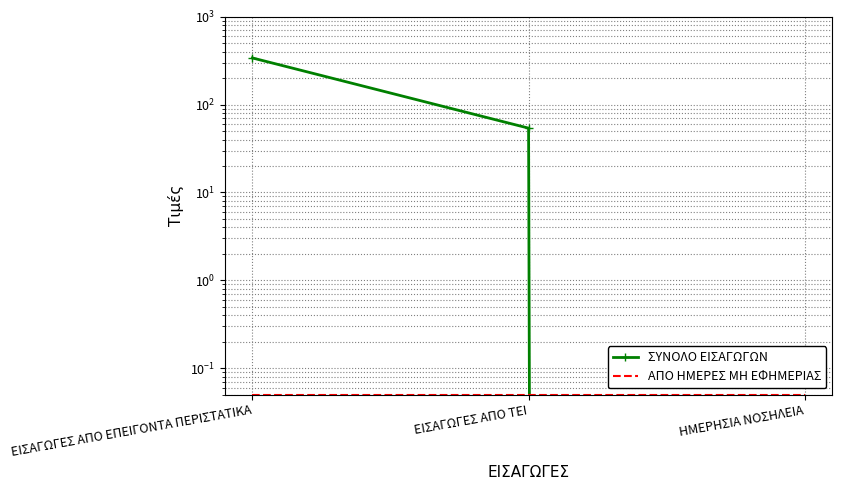

At how many categories does at least one series exceed 198?

1